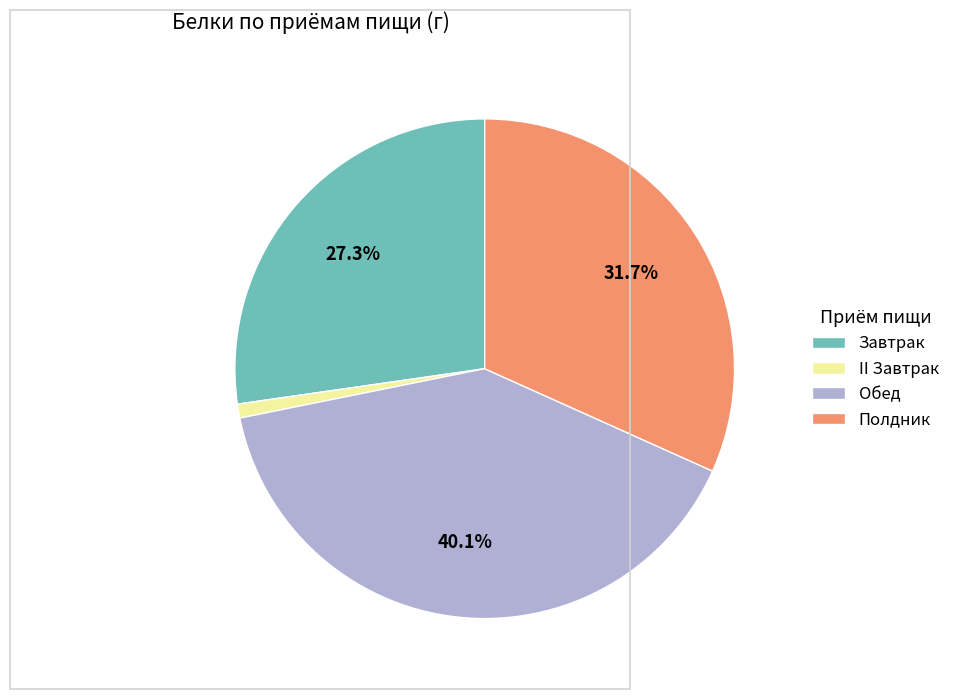

To the nearest percent, what is the difference between the largest and smallest slice percentages?

39%